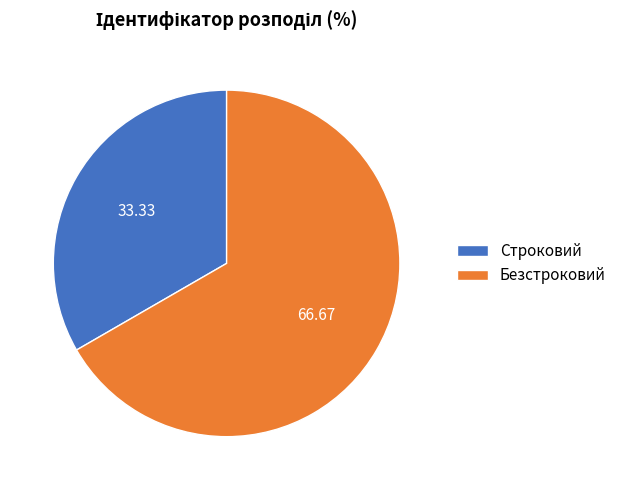

Rank the categories by value from highest to lowest.

Безстроковий, Строковий